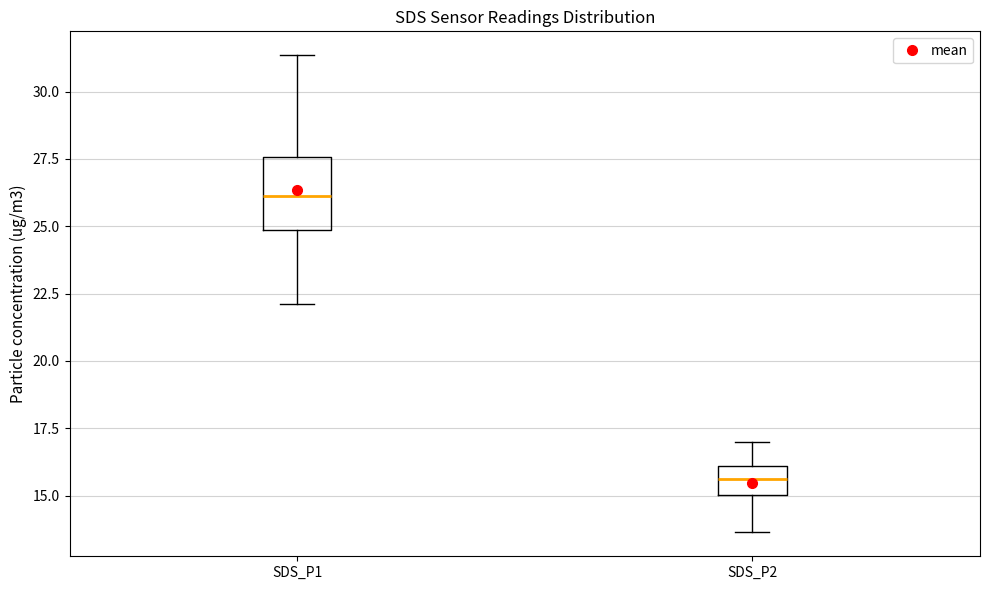

Where is the lower edge of the box for SDS_P1 on the y-axis? The values are not printed on the chart, so give them approximately, as read against the axis.

25.0